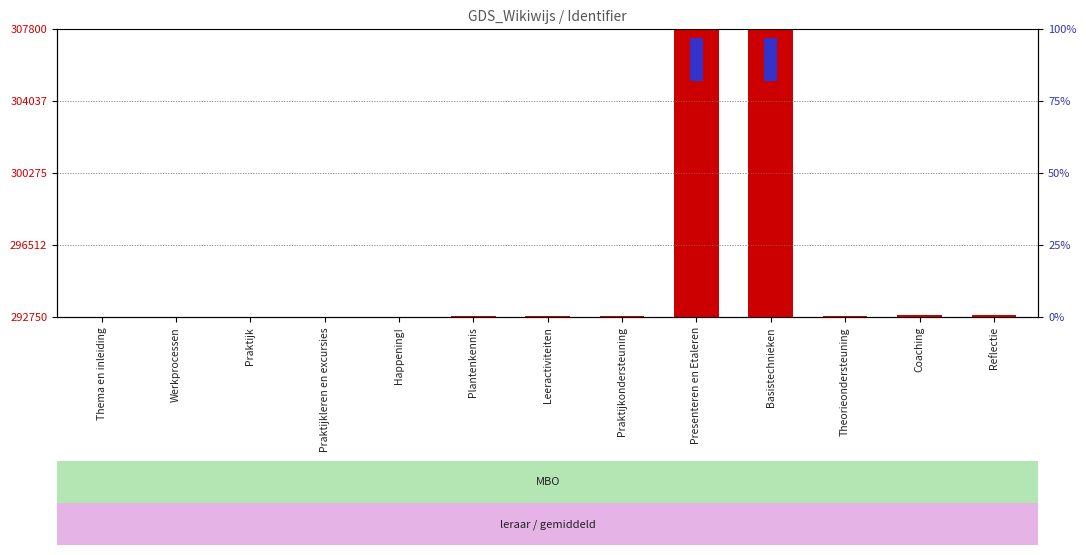

At how many categories does at least one series exceed 289365?

13